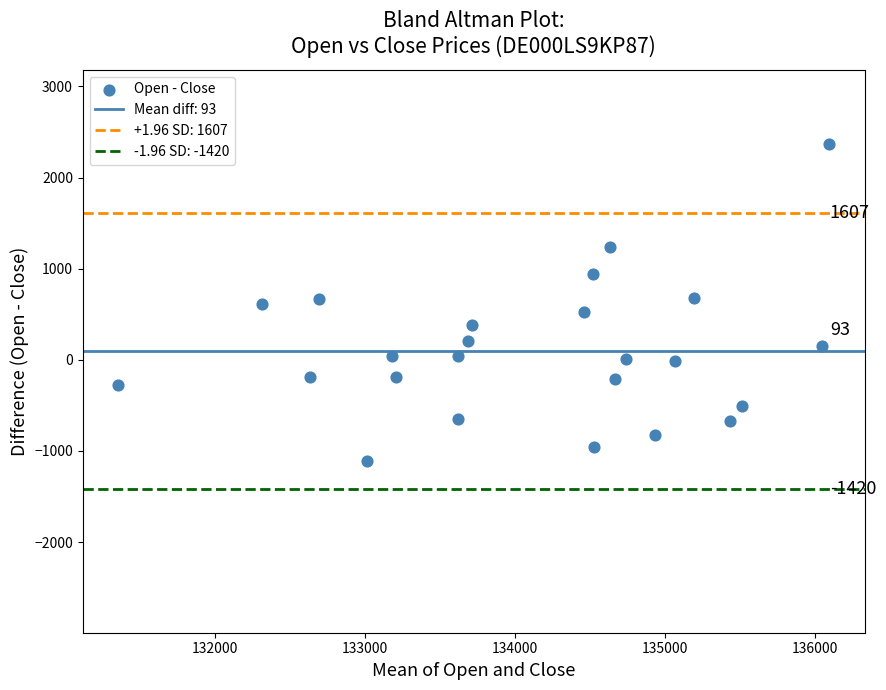

What is the range of Y values (max minus min)?

3480